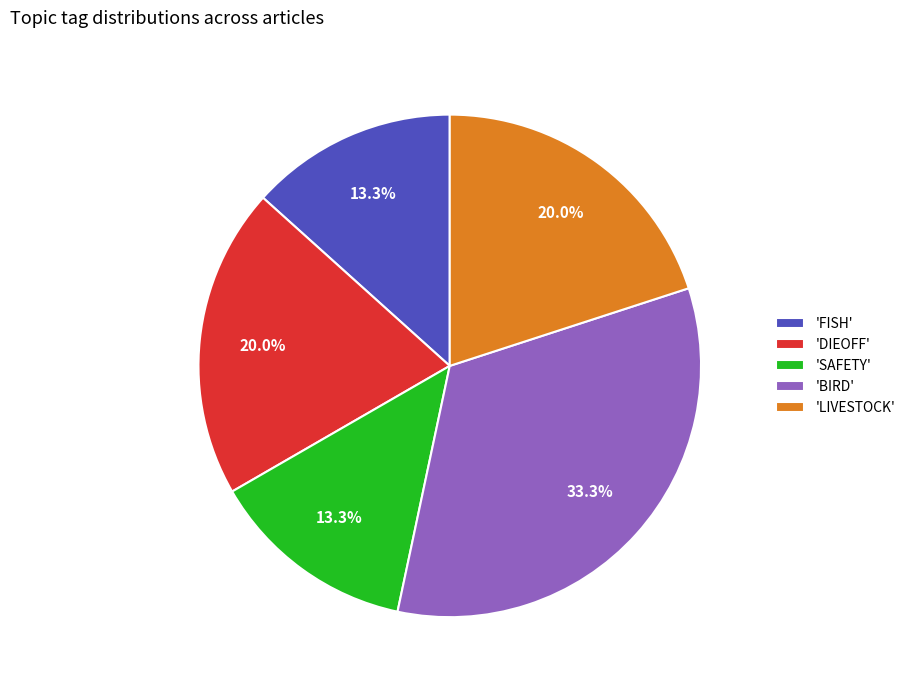

Which has a higher value, 'SAFETY' or 'LIVESTOCK'?

'LIVESTOCK'